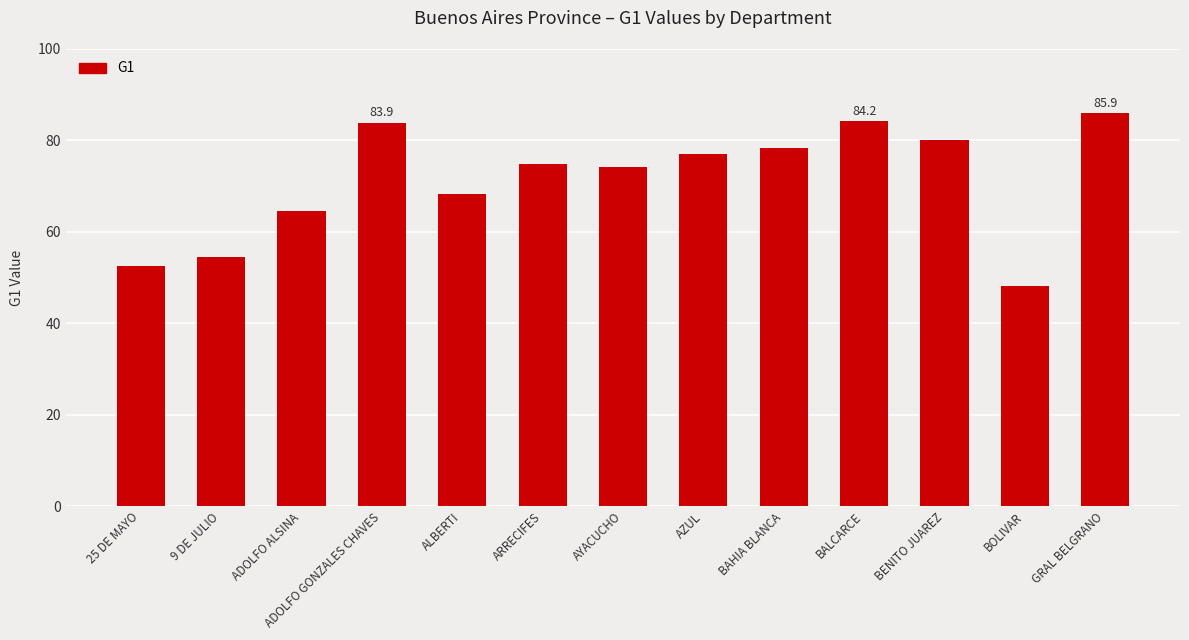

What is the difference between the values at AYACUCHO and BOLIVAR?

26.0